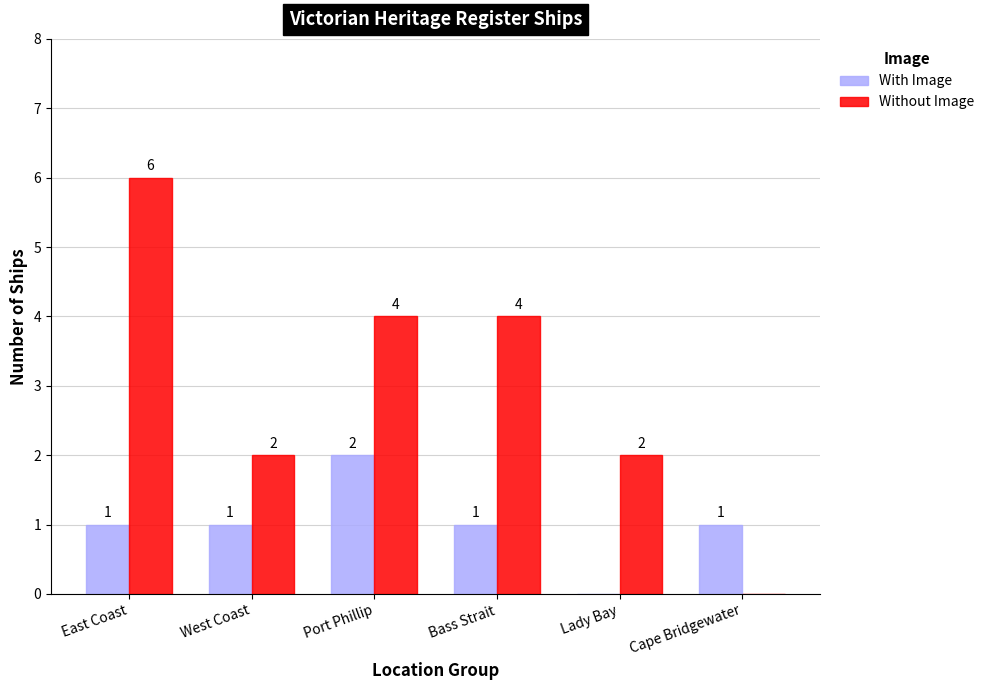

True or false: With Image has a value of 1 at West Coast.

True